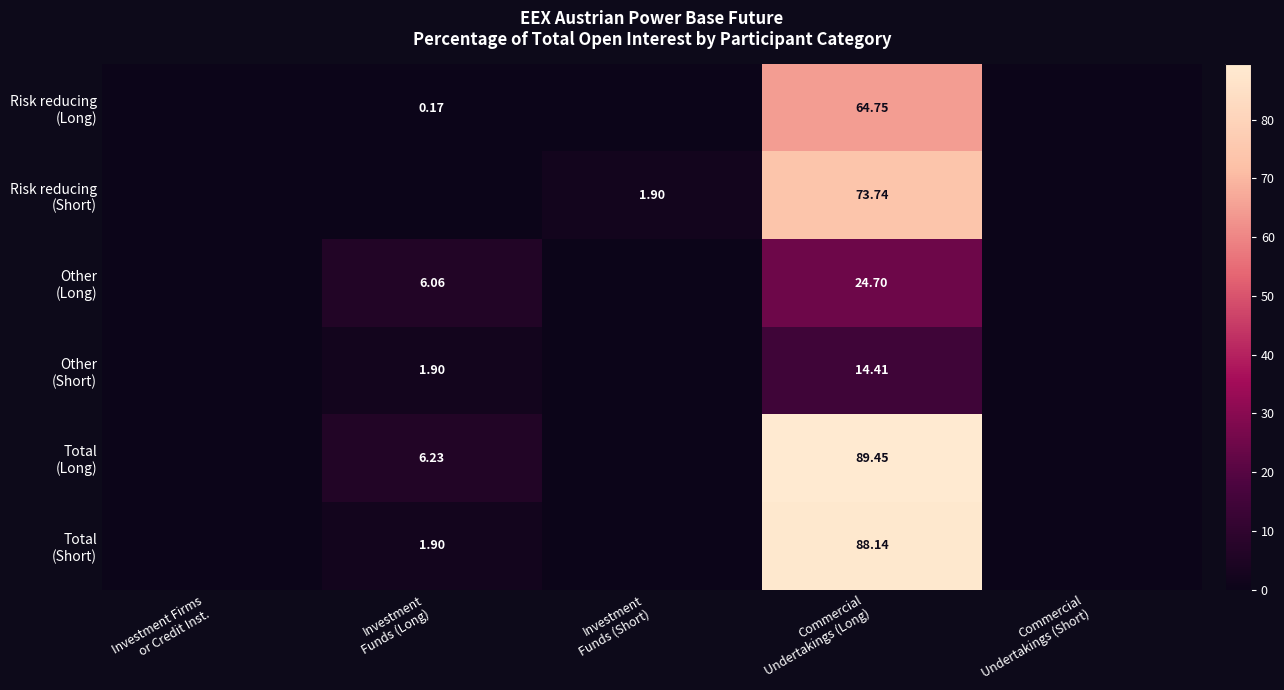

What is the average value of the Total (Short) series?

18.0